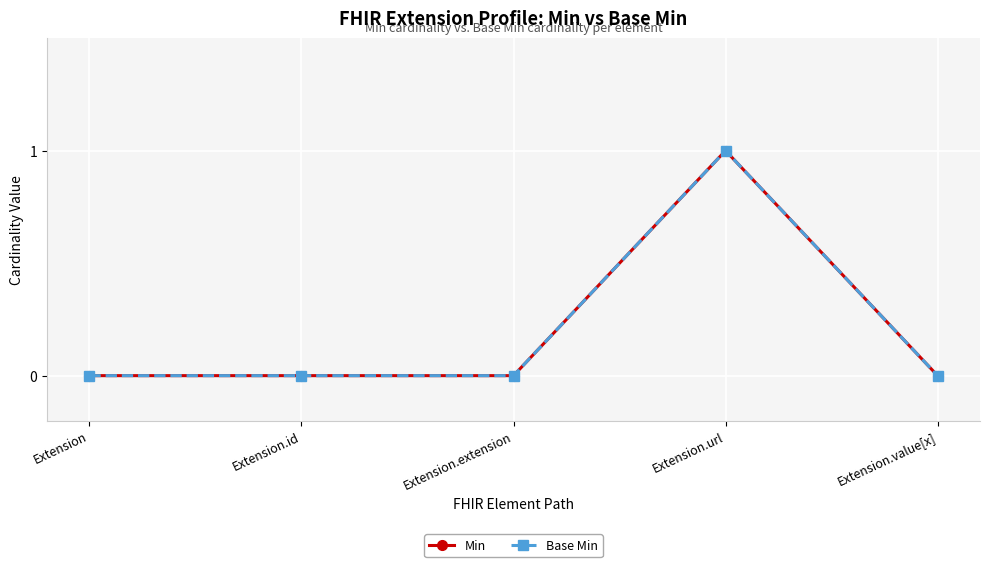

Between Extension and Extension.url, which series saw the biggest shift?

Min